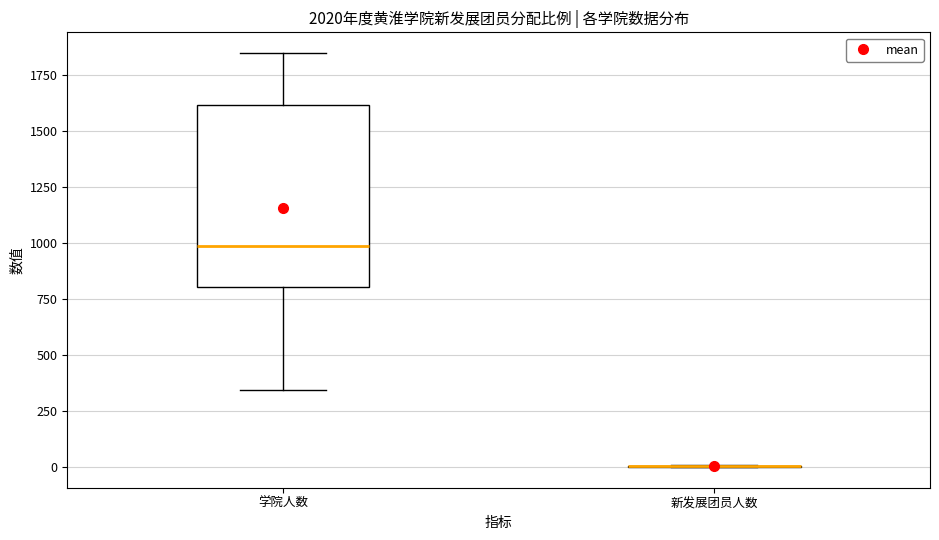

Where does the upper whisker of the box for 学院人数 end on the y-axis? The values are not printed on the chart, so give them approximately, as read against the axis.

1850